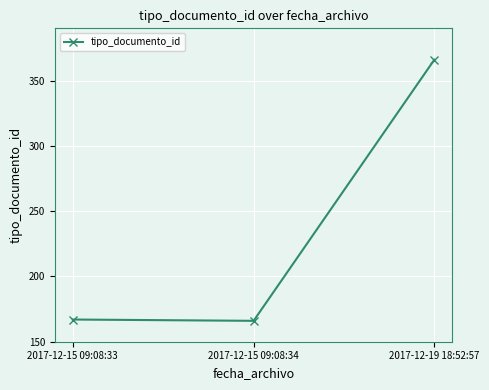

Which has a higher value, 2017-12-15 09:08:34 or 2017-12-19 18:52:57?

2017-12-19 18:52:57